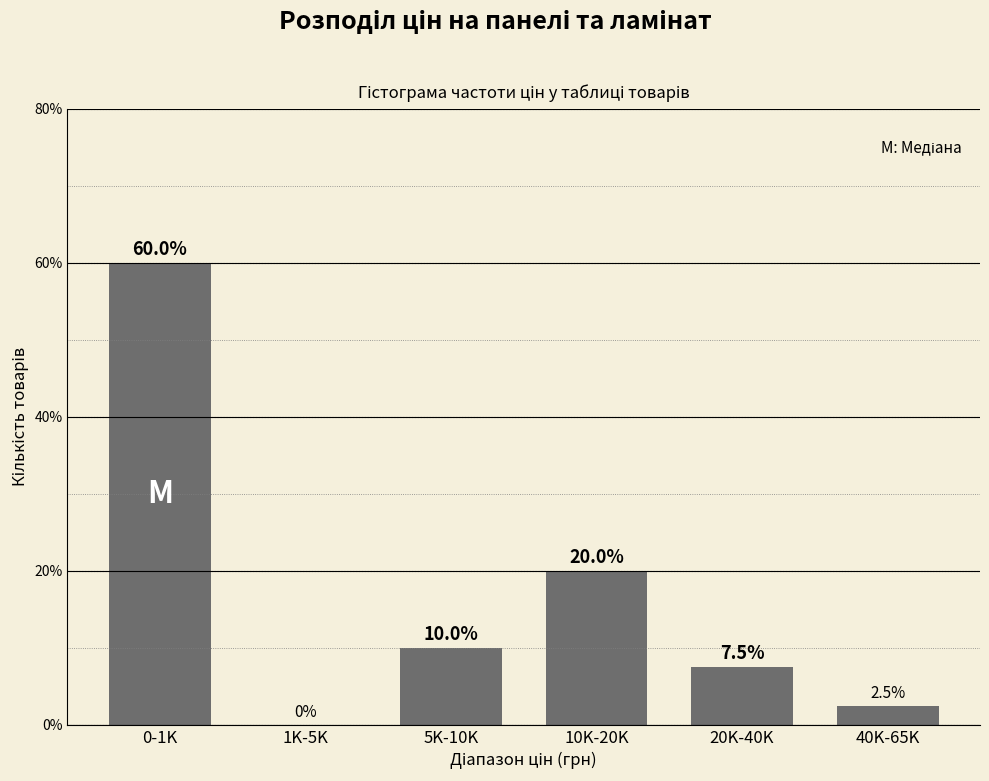

Reading right to left, transcribe all the data shown in this chart.

40K-65K=2.5	20K-40K=7.5	10K-20K=20.0	5K-10K=10.0	1K-5K=0.0	0-1K=60.0